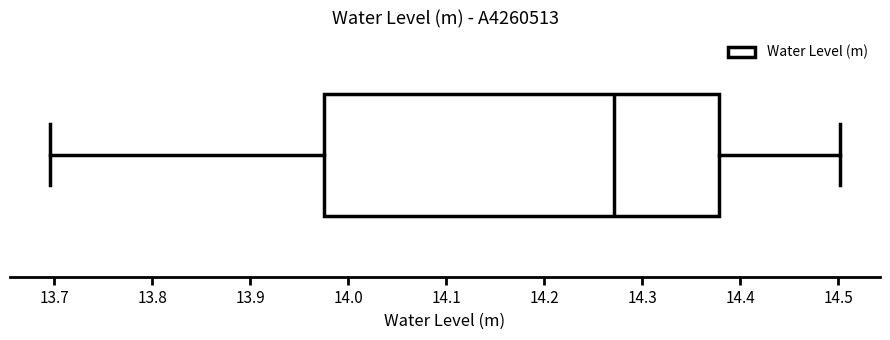

Read this box plot against the x-axis: the position of the median line, the range covered by the box, and the ends of both whiskers. The values are not printed on the chart, so give them approximately, as read against the axis.

median 14.27, box 13.98 to 14.38, whiskers 13.70 to 14.50